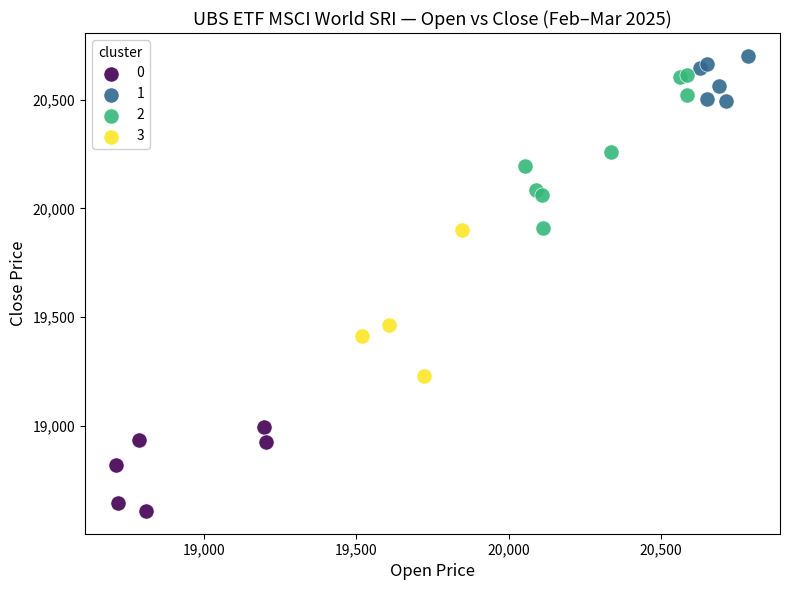

Which series has the largest Y range (max minus min)?

2